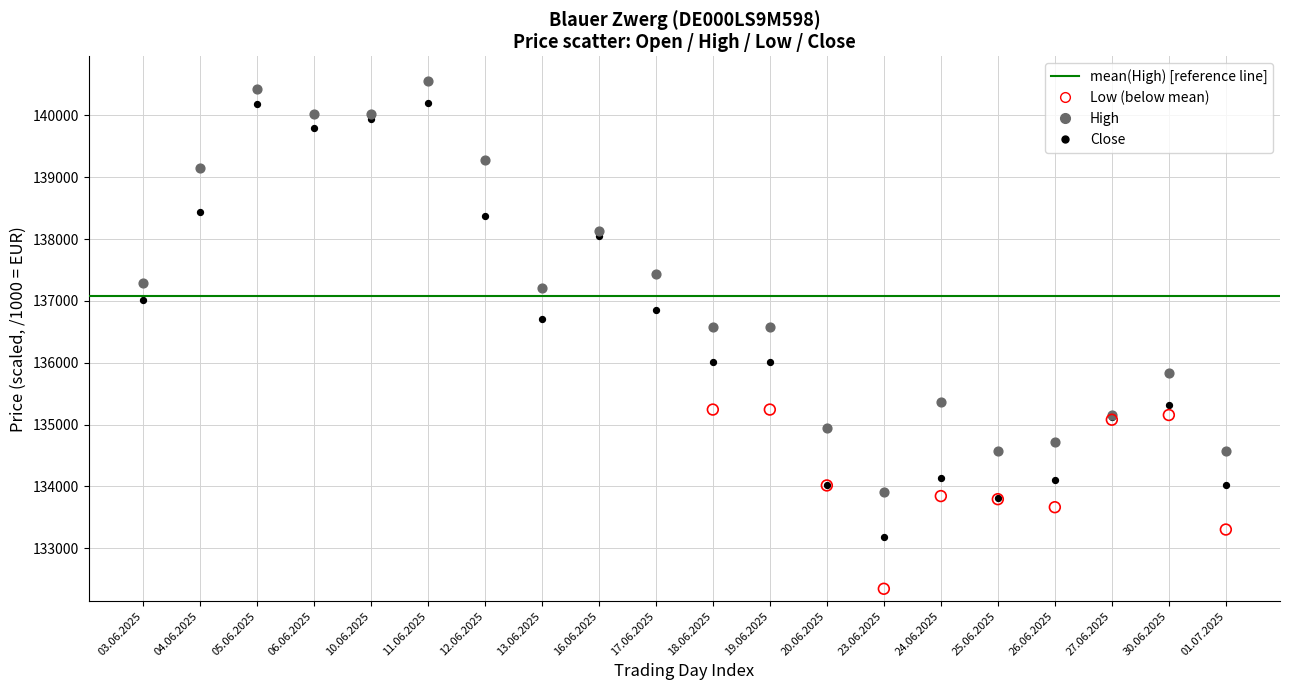

Which series has the largest Y range (max minus min)?

Close